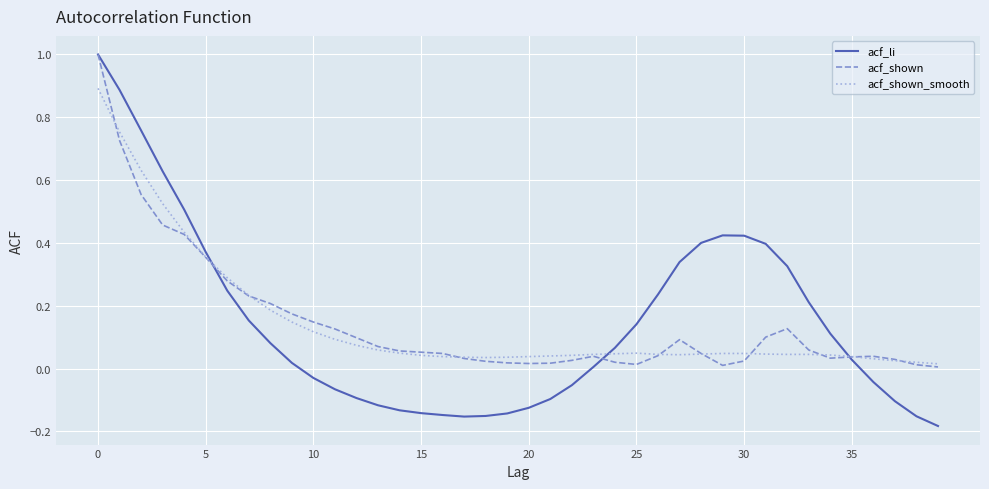

Which series has the largest range (max minus min)?

acf_li